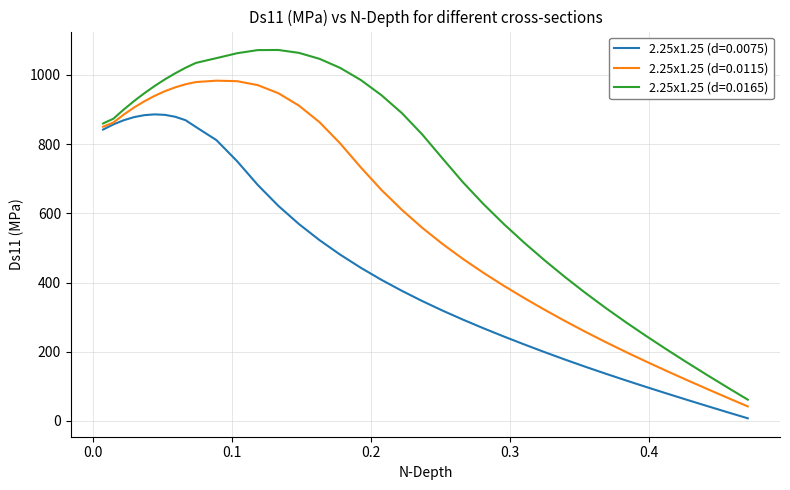

Which series has the largest total across all categories?

2.25x1.25 (d=0.0165)